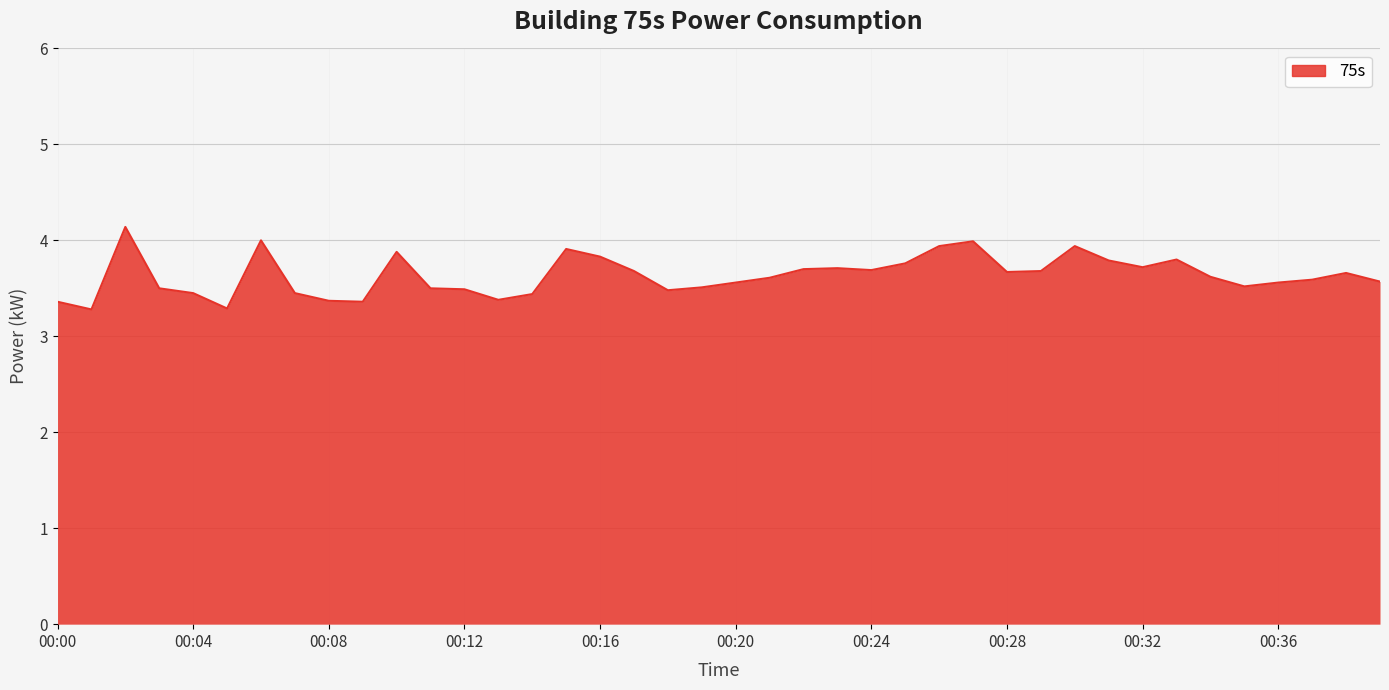

What is the minimum value shown in the chart?

3.3